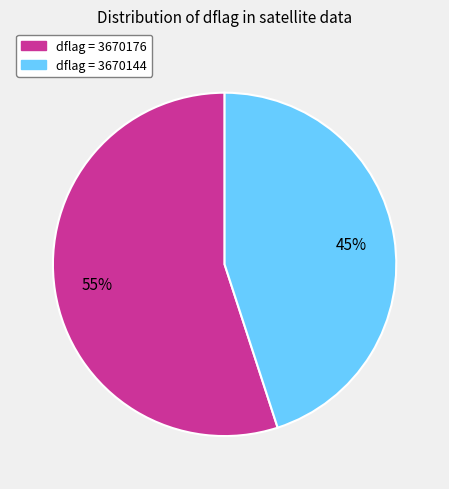

To the nearest percent, what is the average slice percentage?

50%